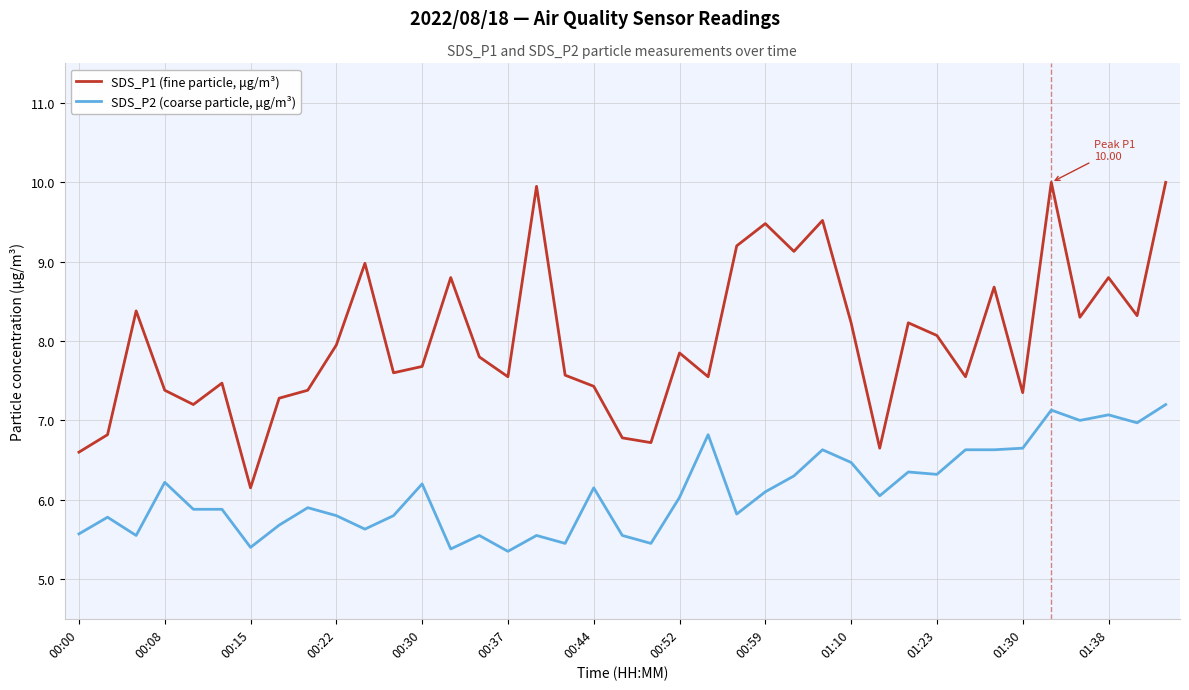

Which series has the widest spread of values?

SDS_P1 (fine particle, μg/m³)